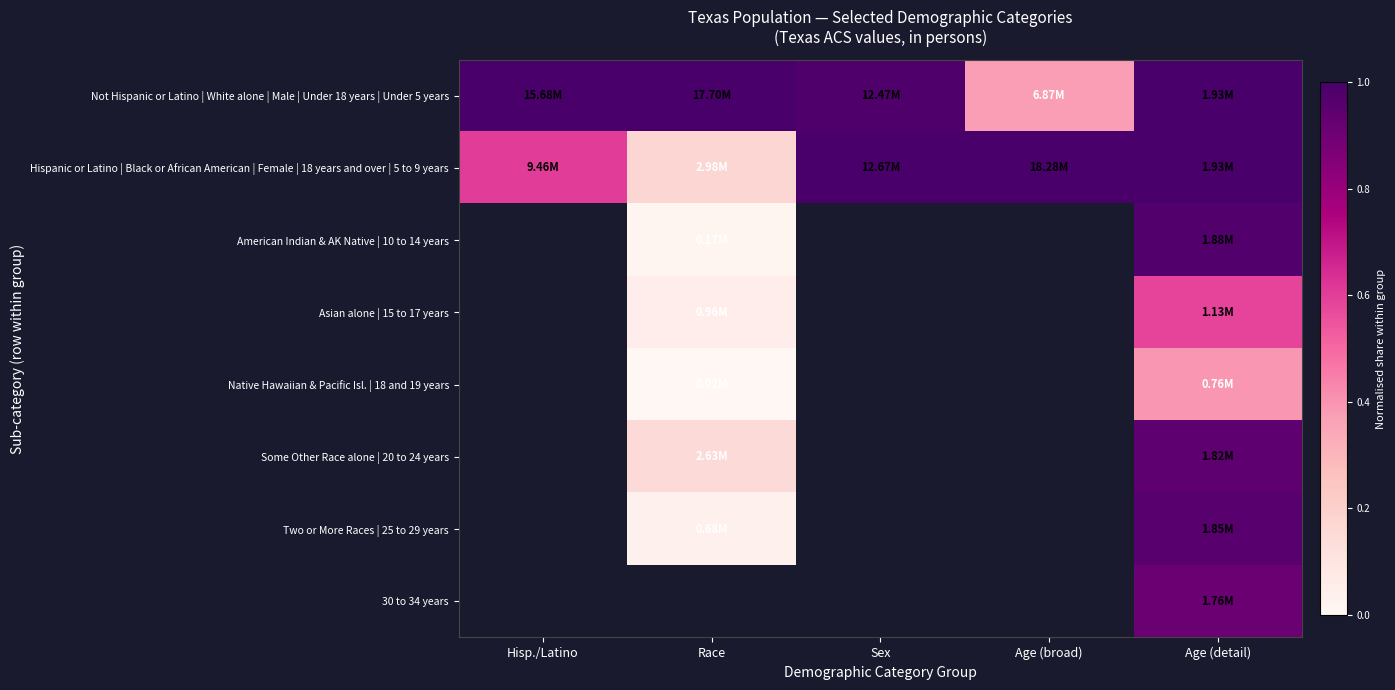

What is the spread (max minus min) of values at Race?

1.0